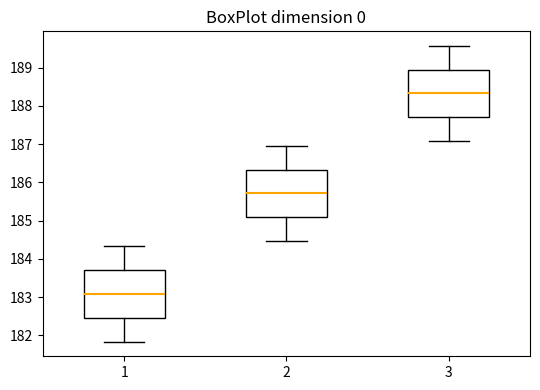

Reading left to right, read every box against the y-axis: the position of its median line, the range the box covers, and the ends of its whiskers. The values are not printed on the chart, so give them approximately, as read against the axis.

1: median 183.1, box 182.5 to 183.7, whiskers 181.8 to 184.3
2: median 185.7, box 185.1 to 186.3, whiskers 184.5 to 187.0
3: median 188.3, box 187.7 to 188.9, whiskers 187.1 to 189.6